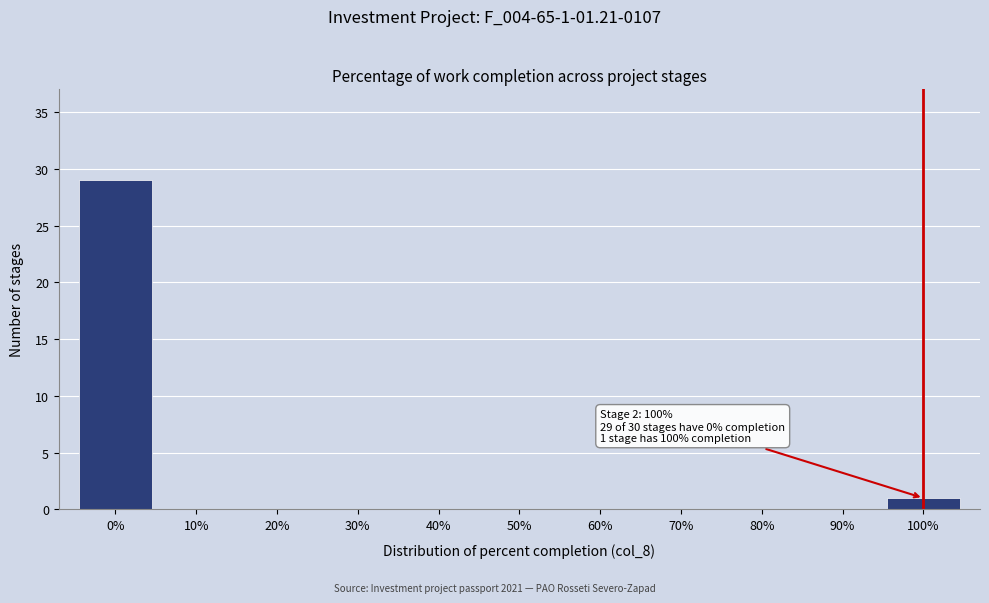

Which range on the x-axis has the tallest bar?

-5 to 5